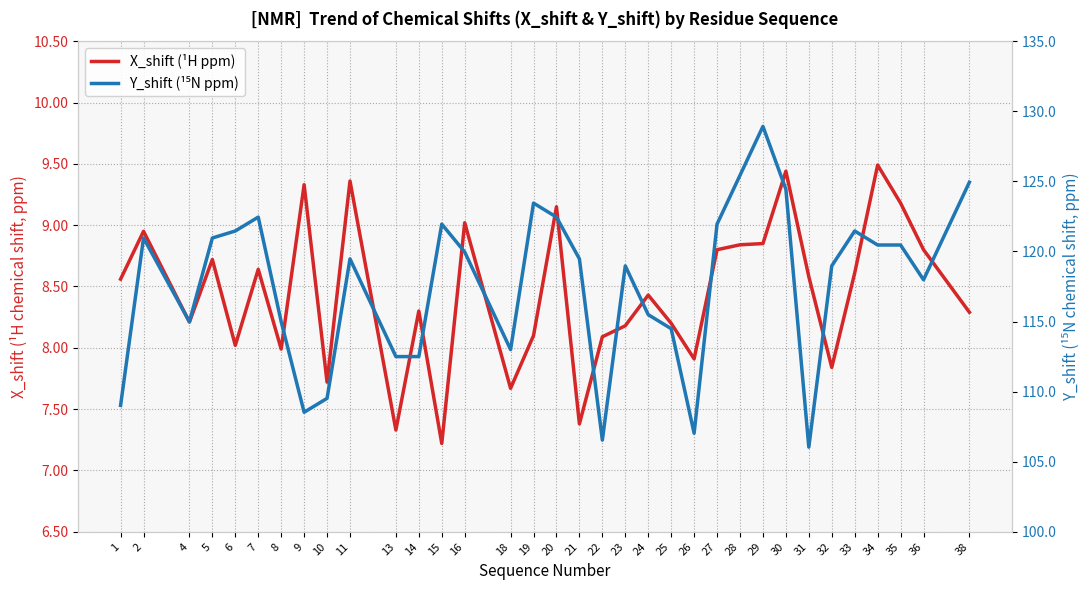

True or false: Y_shift (¹⁵N ppm) and X_shift (¹H ppm) intersect in this chart.

False